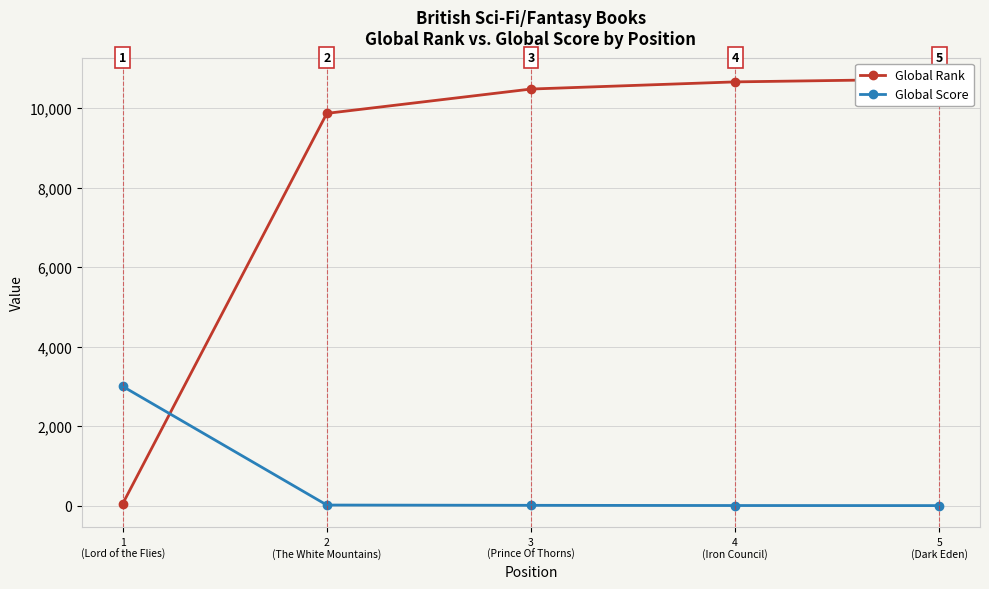

How many distinct data groups are displayed?

2